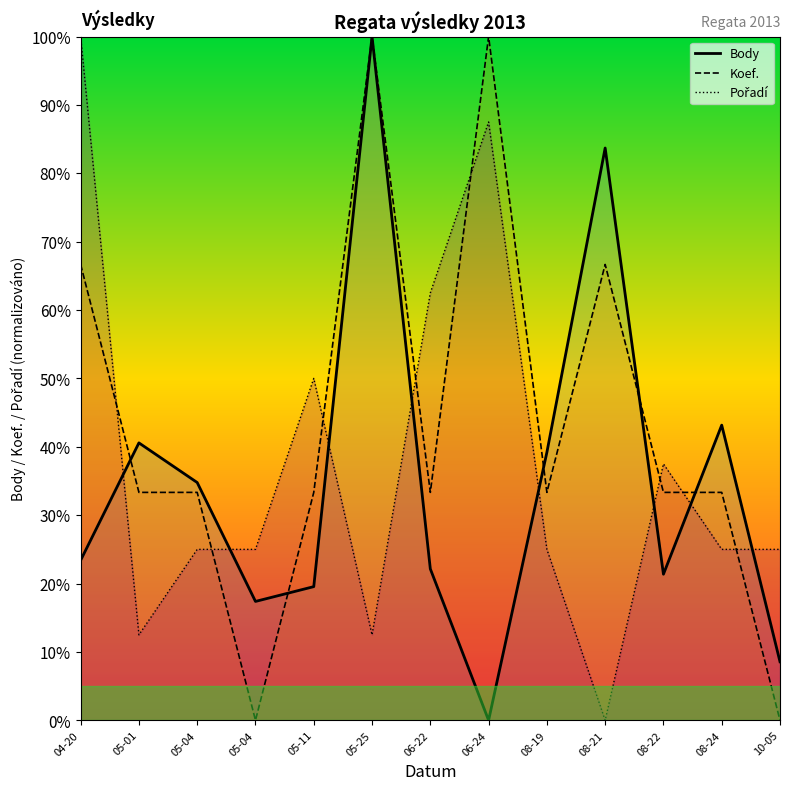

Between which two adjacent categories do Pořadí and Body first intersect?

04-20 and 05-01